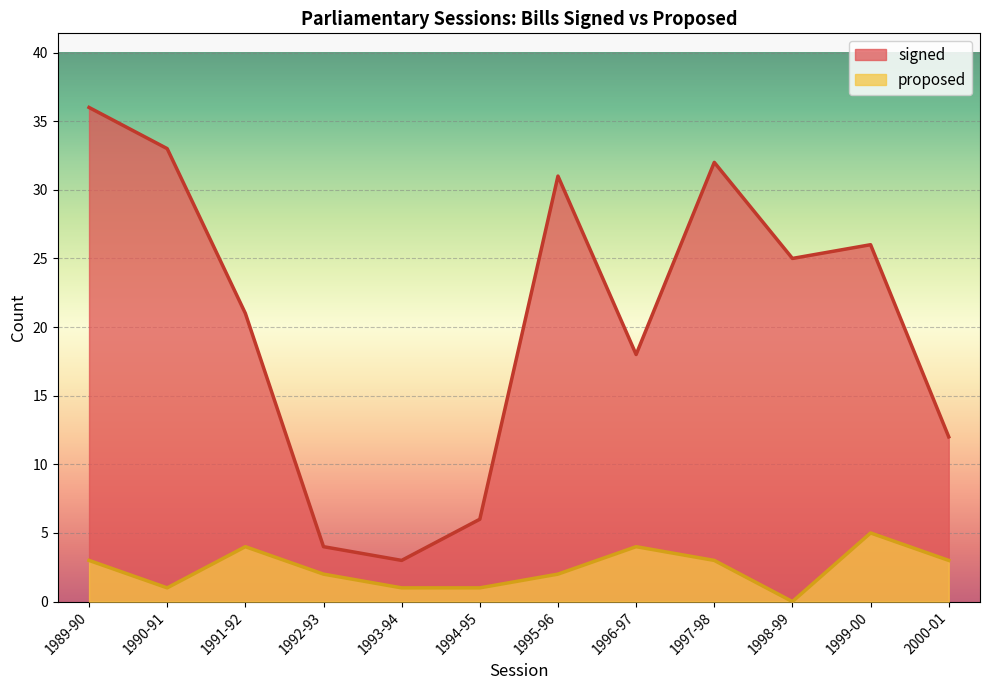

What are all the series names shown in the legend?

signed, proposed